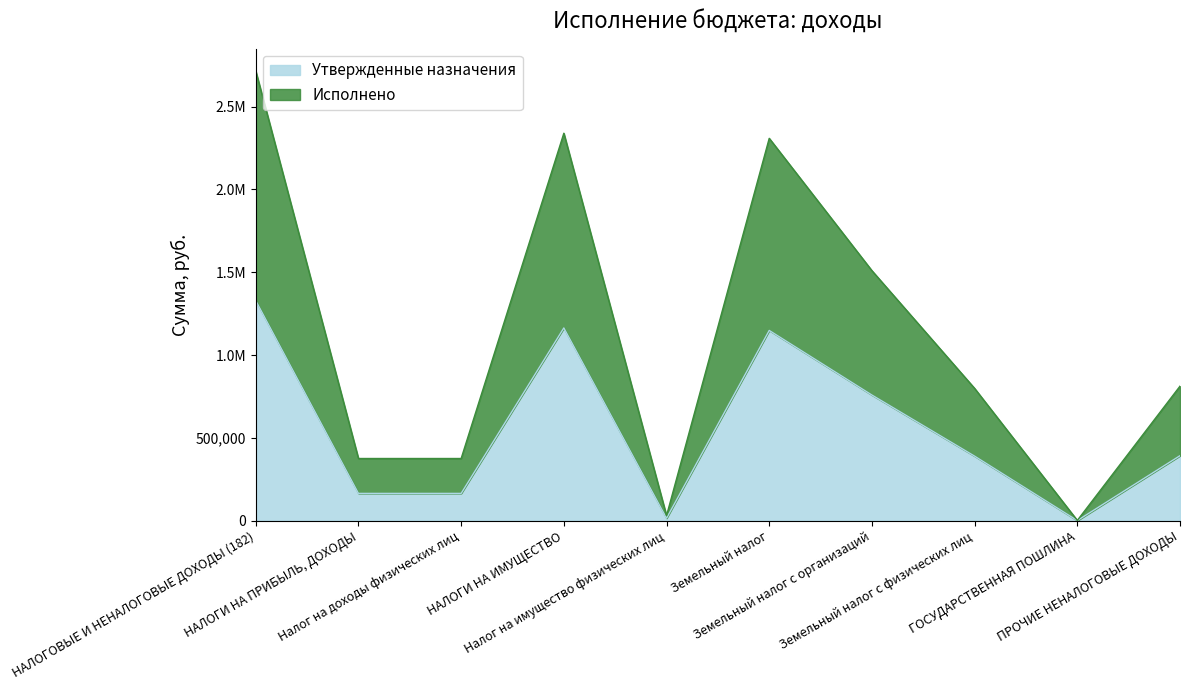

In Исполнено, how many points are lower than both neighbors (excluding endpoints)?

2